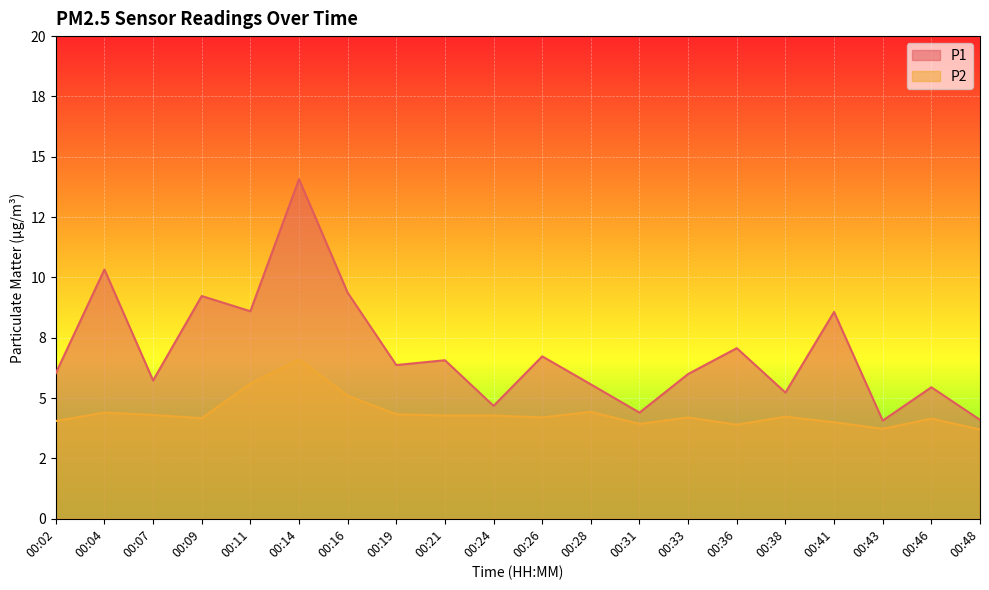

What are all the series names shown in the legend?

P1, P2